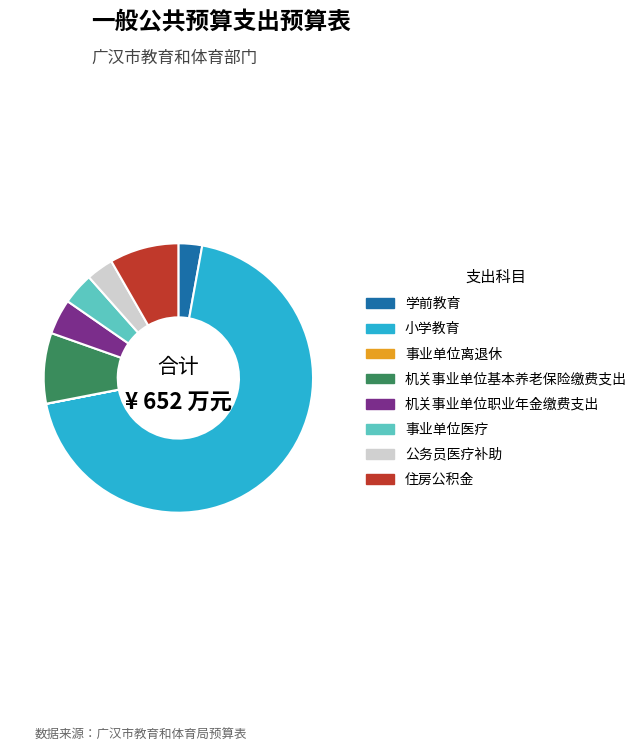

Is it true that 公务员医疗补助 is 13% of the pie?

False